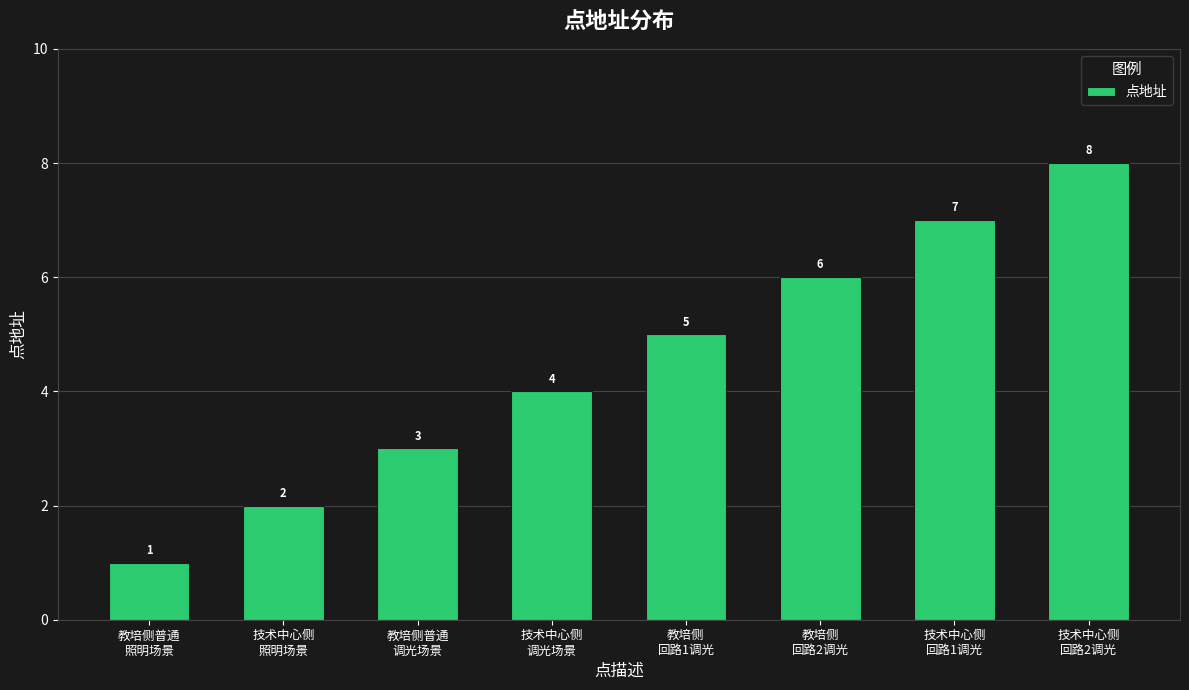

How many values are below 5?

4